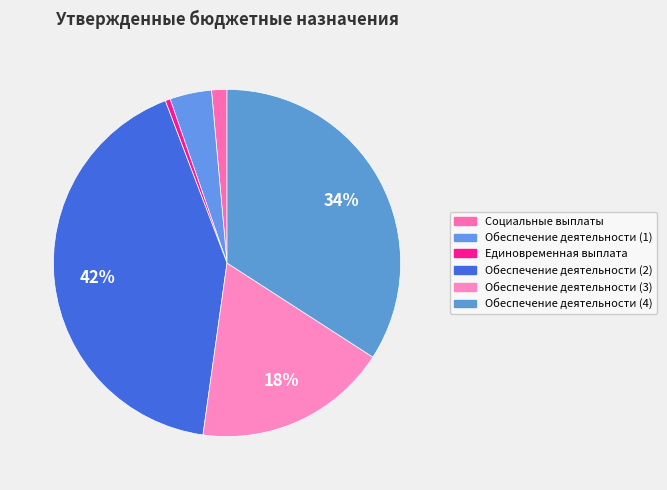

The Обеспечение деятельности (2) slice represents 42% of the pie. True or false?

True